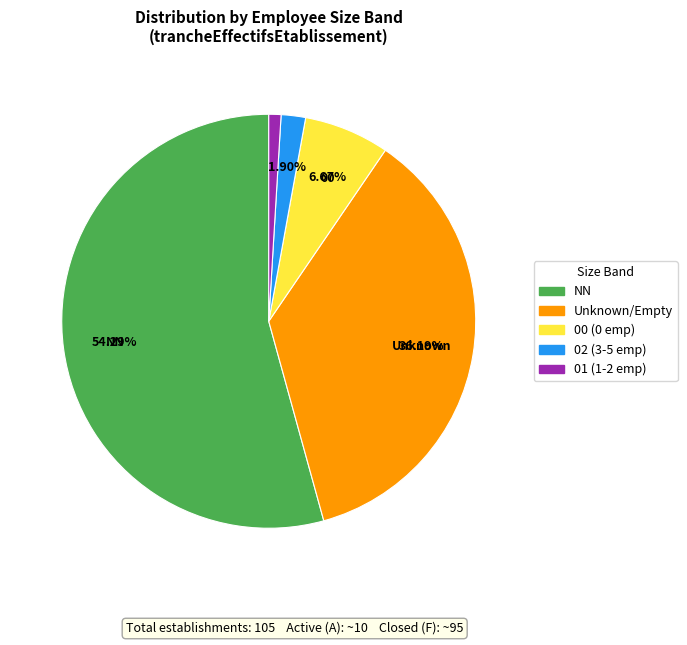

Is there a majority slice in this chart?

Yes